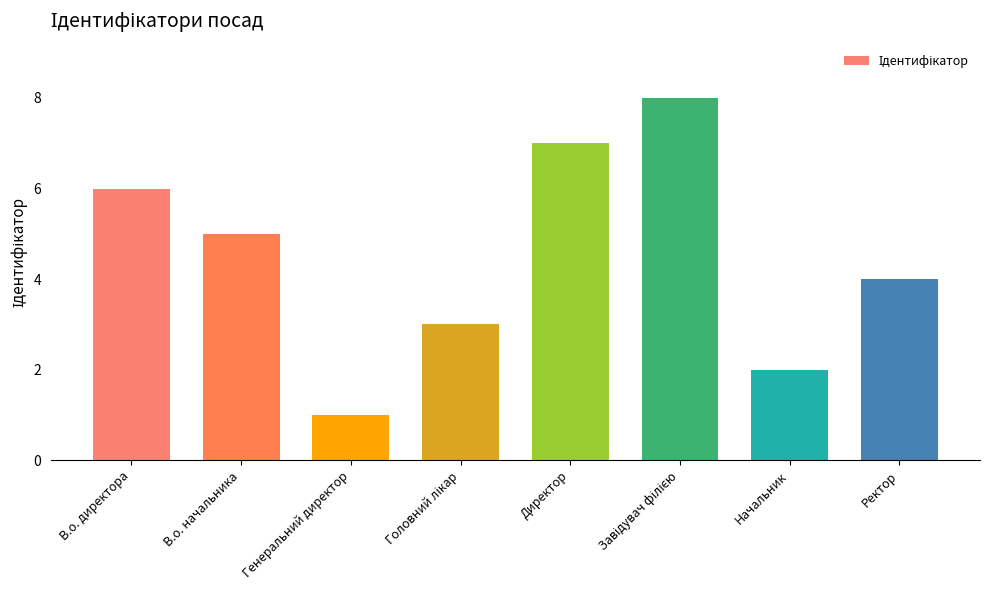

What is the change in value from В.о. начальника to Ректор?

-1